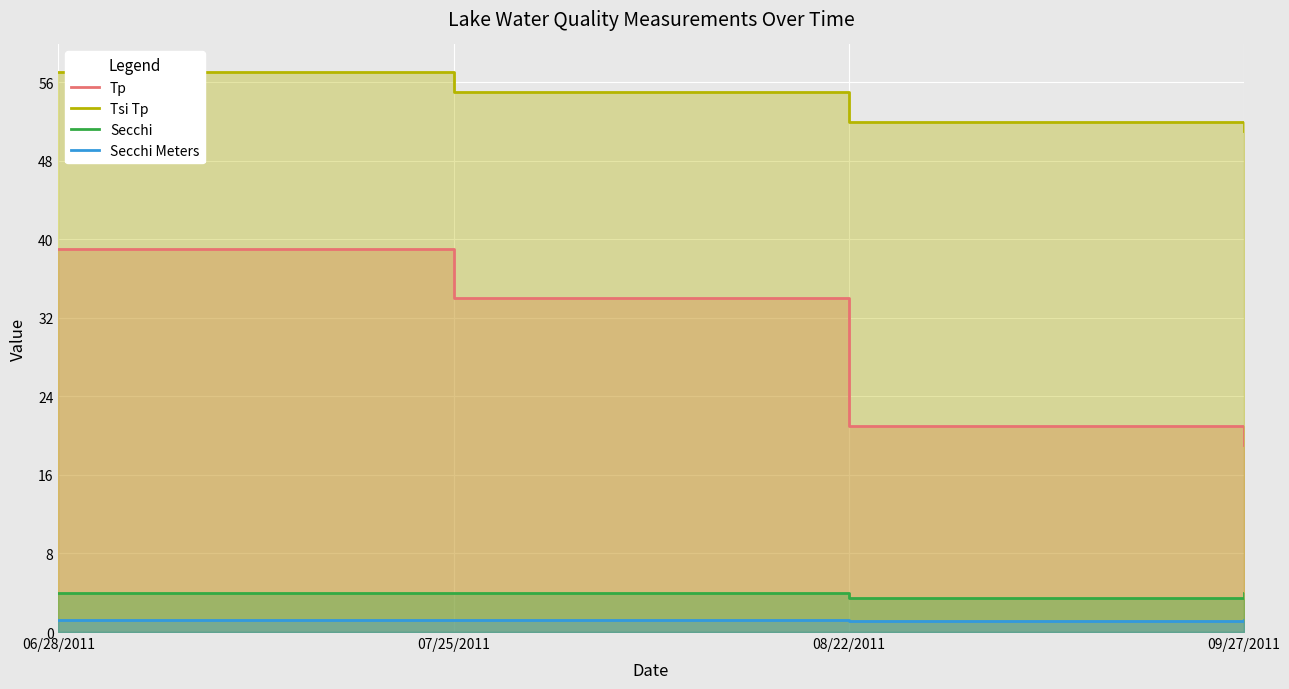

How many distinct data groups are displayed?

4